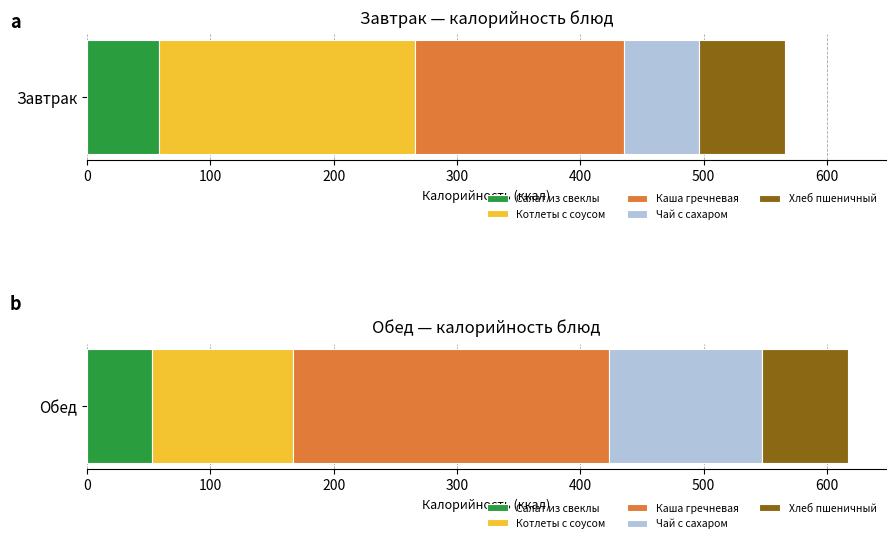

Between Чай с сахаром and Каша гречневая, which is larger?

Каша гречневая